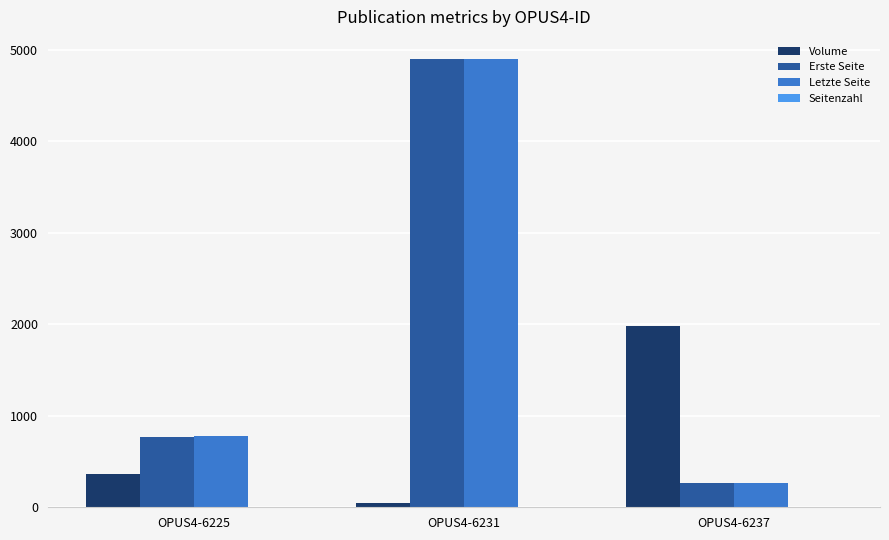

Where is Volume nearest to the value 1010?

OPUS4-6225